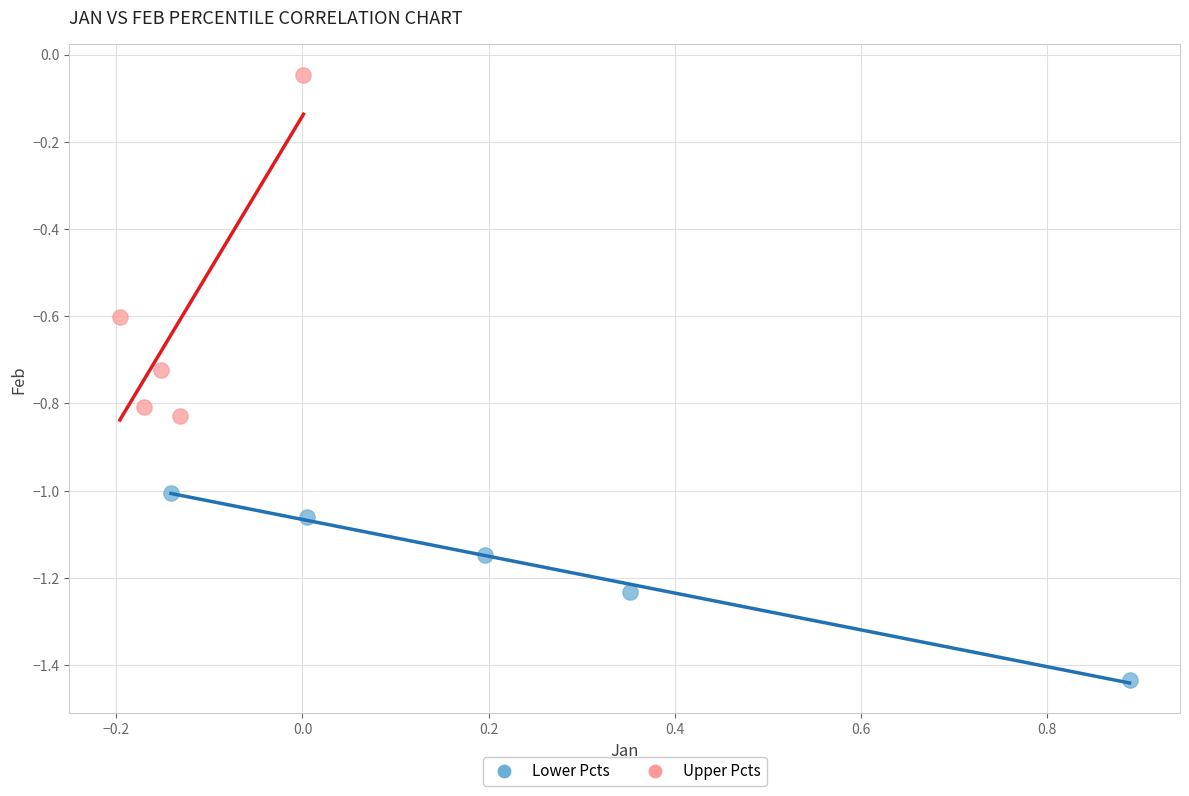

Which series reaches the minimum Y coordinate?

Lower Pcts